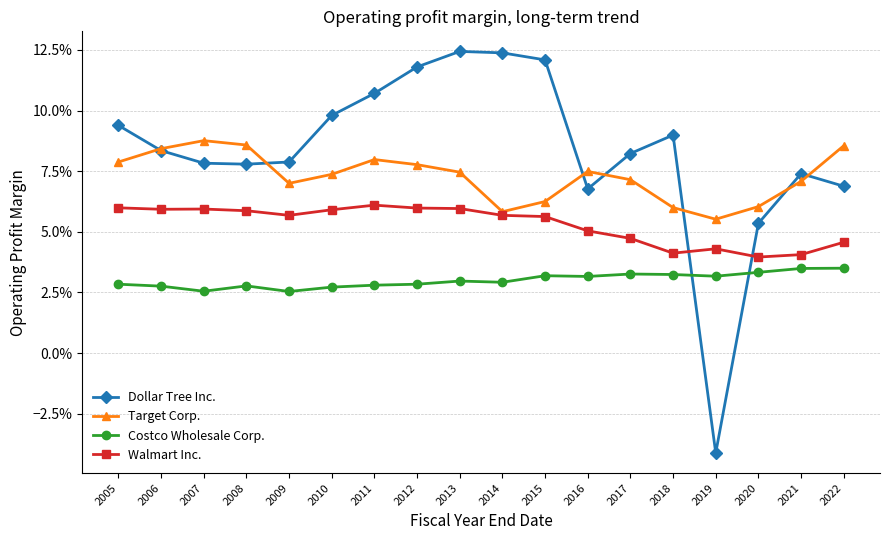

Reading left to right, extract all data points from this chart.

Dollar Tree Inc.: 0.1	0.1	0.1	0.1	0.1	0.1	0.1	0.1	0.1	0.1	0.1	0.1	0.1	0.1	-0.0	0.1	0.1	0.1
Target Corp.: 0.1	0.1	0.1	0.1	0.1	0.1	0.1	0.1	0.1	0.1	0.1	0.1	0.1	0.1	0.1	0.1	0.1	0.1
Costco Wholesale Corp.: 0.0	0.0	0.0	0.0	0.0	0.0	0.0	0.0	0.0	0.0	0.0	0.0	0.0	0.0	0.0	0.0	0.0	0.0
Walmart Inc.: 0.1	0.1	0.1	0.1	0.1	0.1	0.1	0.1	0.1	0.1	0.1	0.1	0.0	0.0	0.0	0.0	0.0	0.0